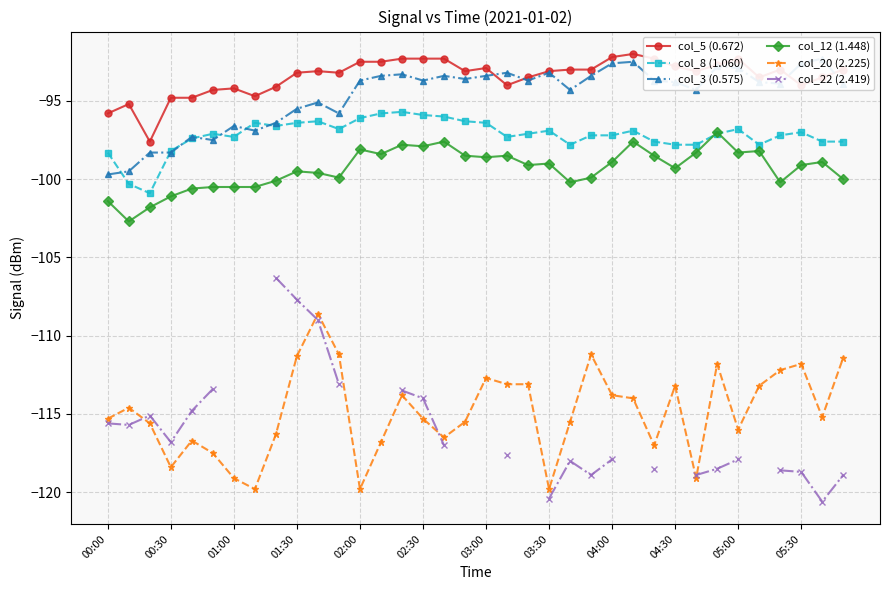

Which series has the largest total across all categories?

col_5 (0.672)